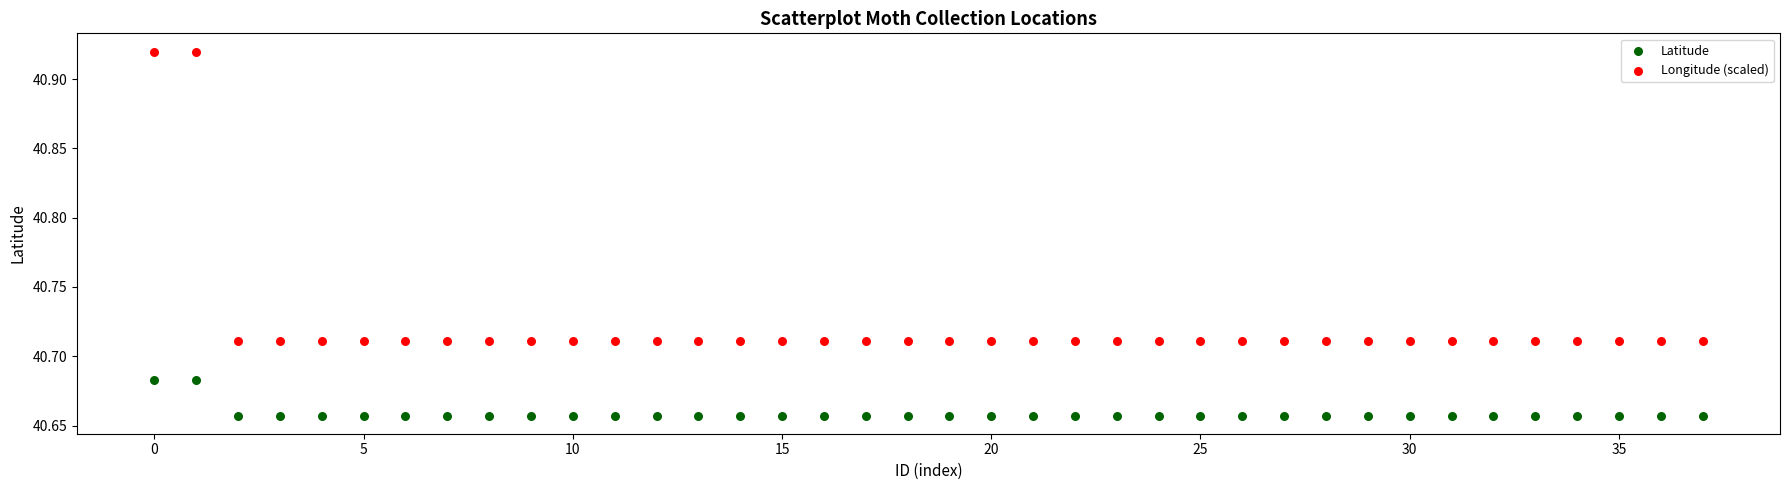

Which series contains the lowest Y value?

Latitude